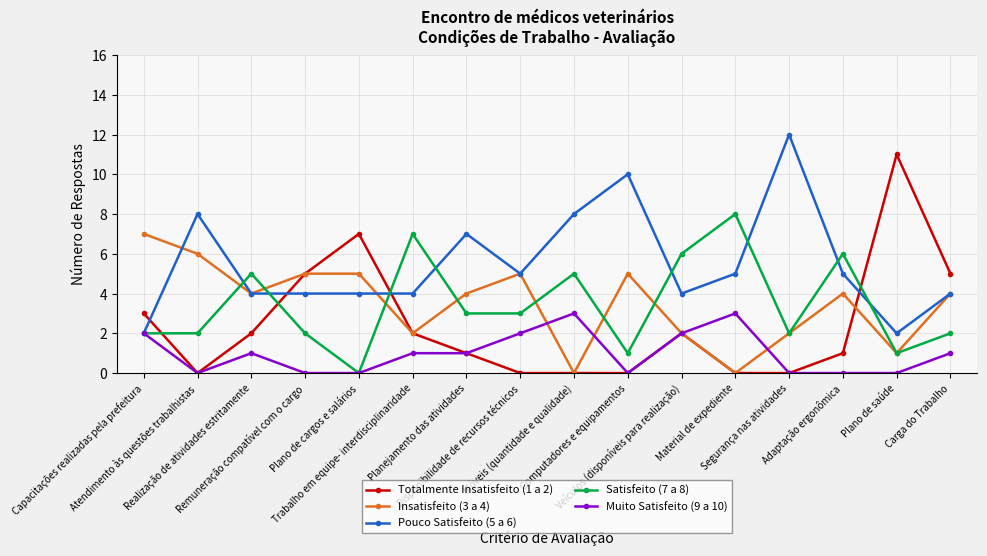

What is the difference between the highest and lowest values at Plano de saúde?

11